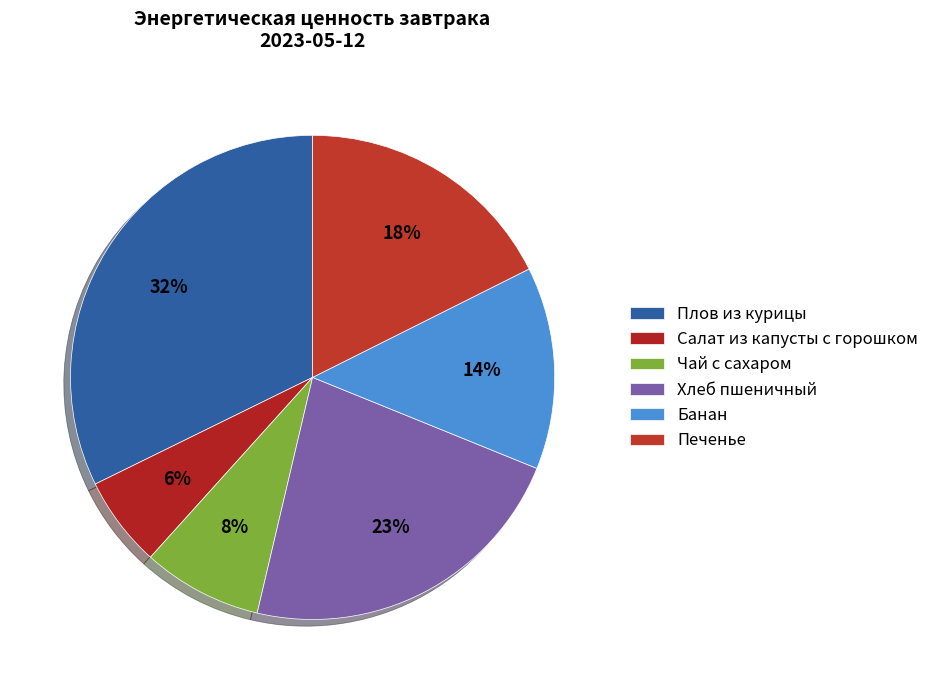

To the nearest percent, what is the difference between the Чай с сахаром and Печенье slice percentages?

10%